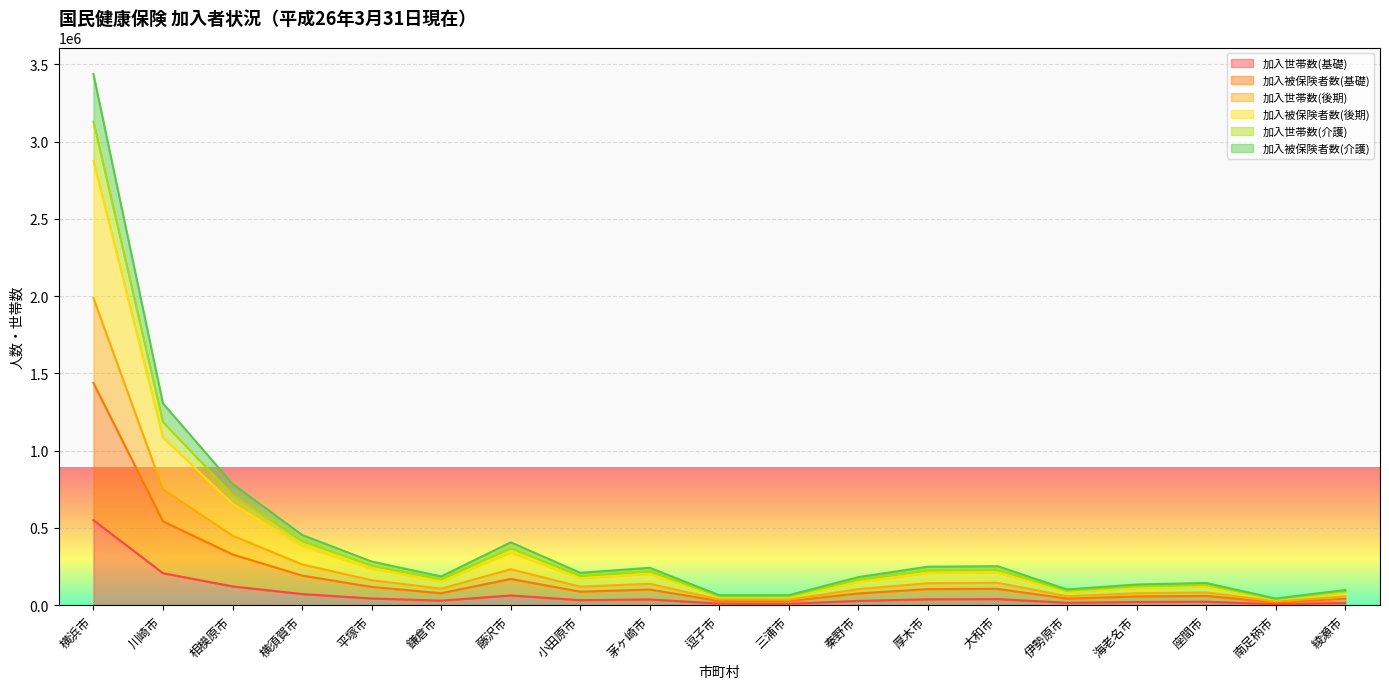

Does the chart display data point markers on the line(s)?

No